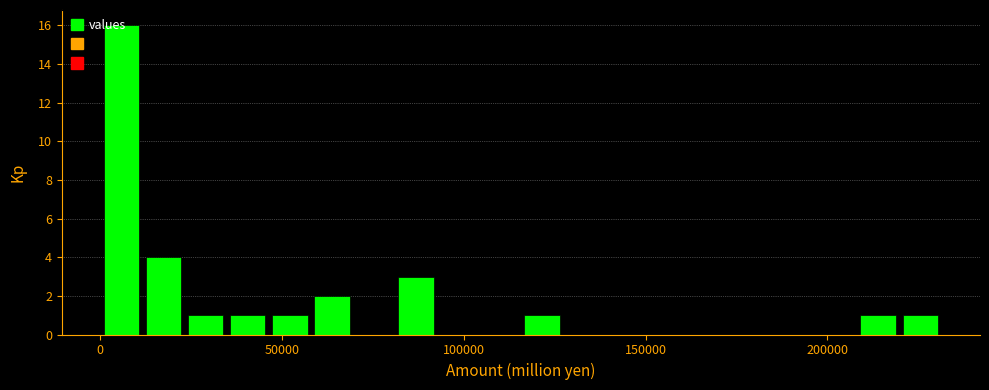

Around what value on the x-axis is the tallest bar? Give the approximate position of its centre, as read against the axis.

5000